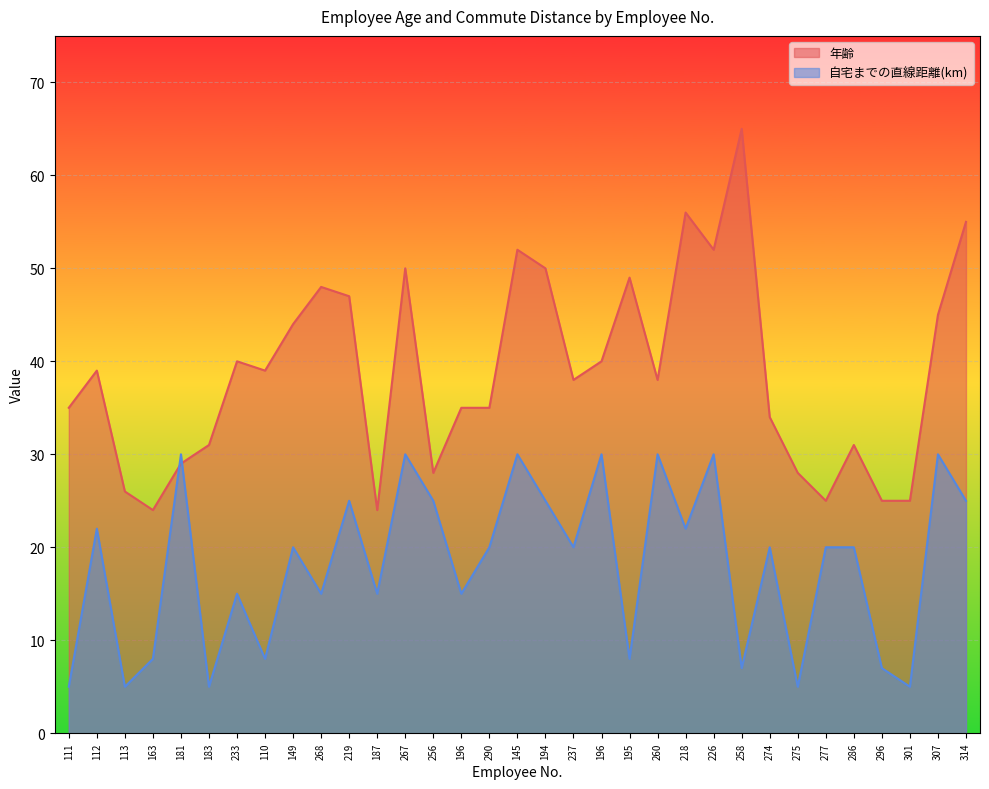

Read the 年齢 value at 256.

28